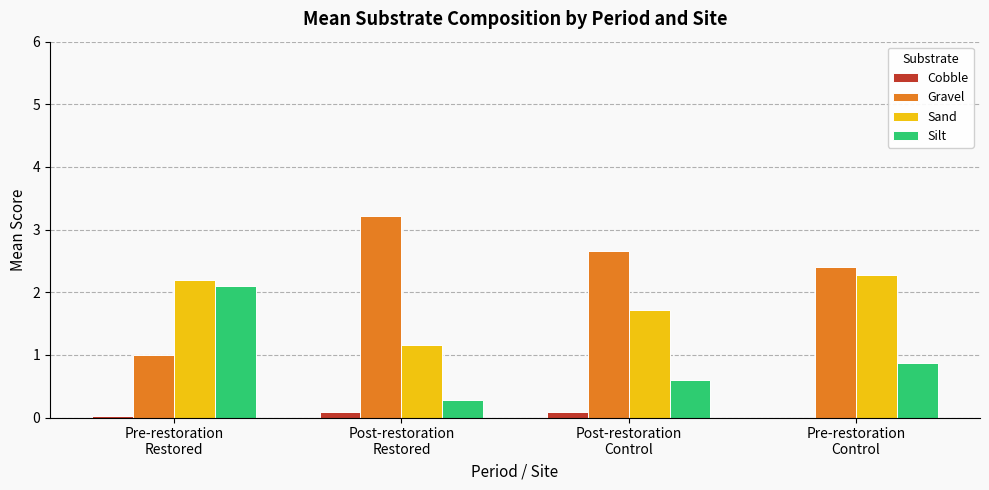

What is the greatest value displayed?

3.2